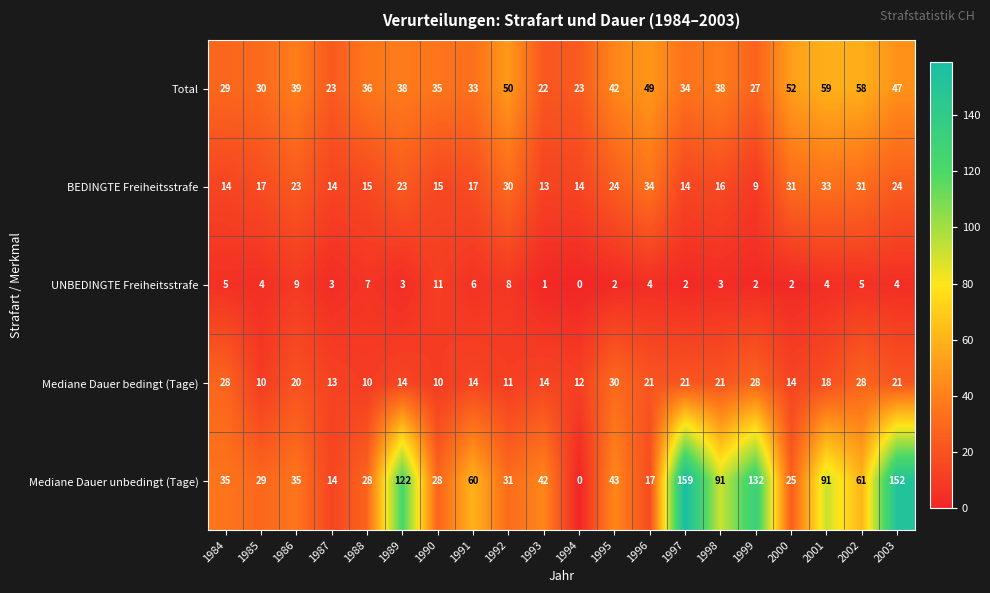

Read the Mediane Dauer unbedingt (Tage) value at 2000.

25